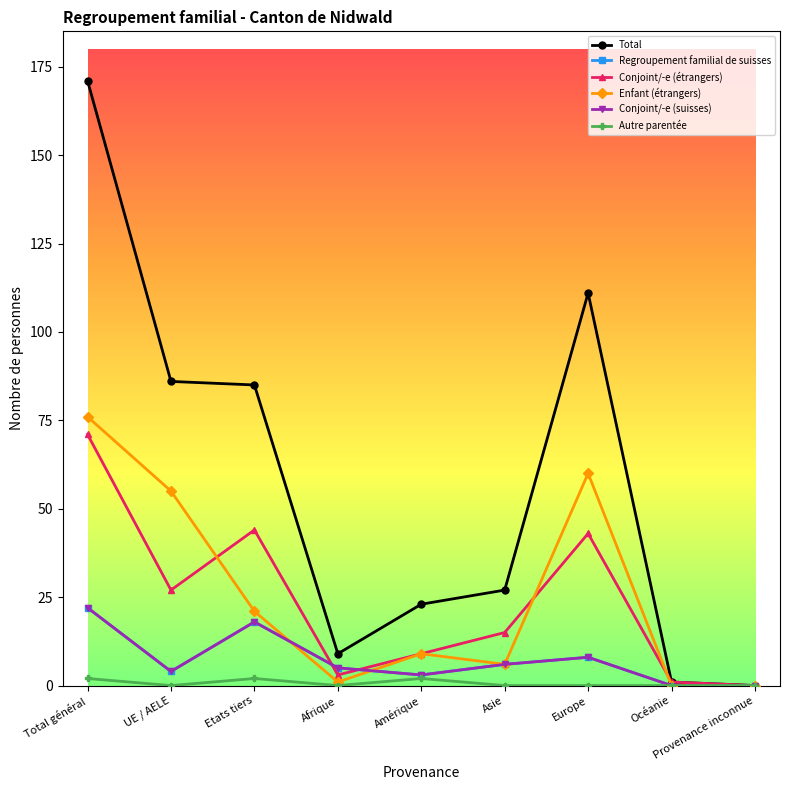

What is the difference between the Total values at Europe and Etats tiers?

26